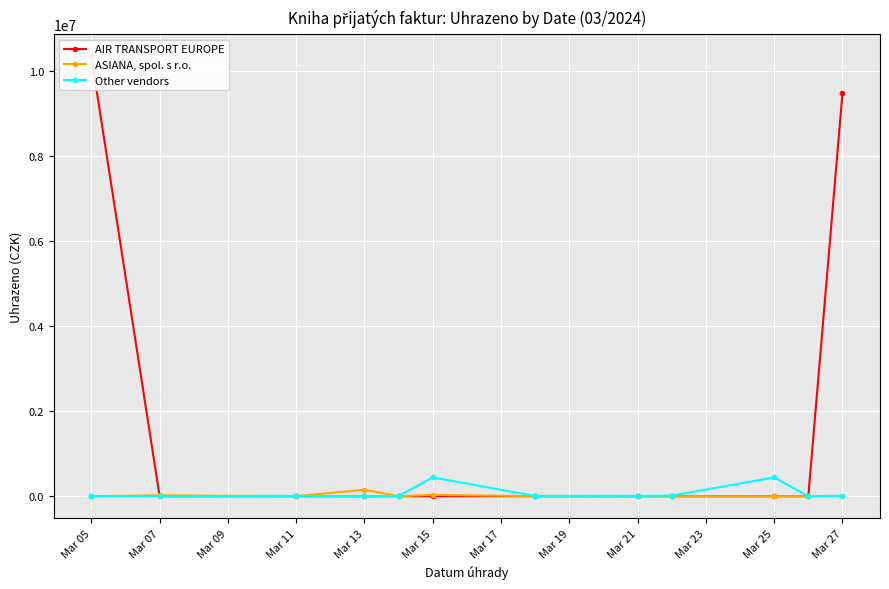

Is the value of Other vendors at Mar 17 greater than the value of ASIANA, spol. s r.o. at Mar 27?

Yes